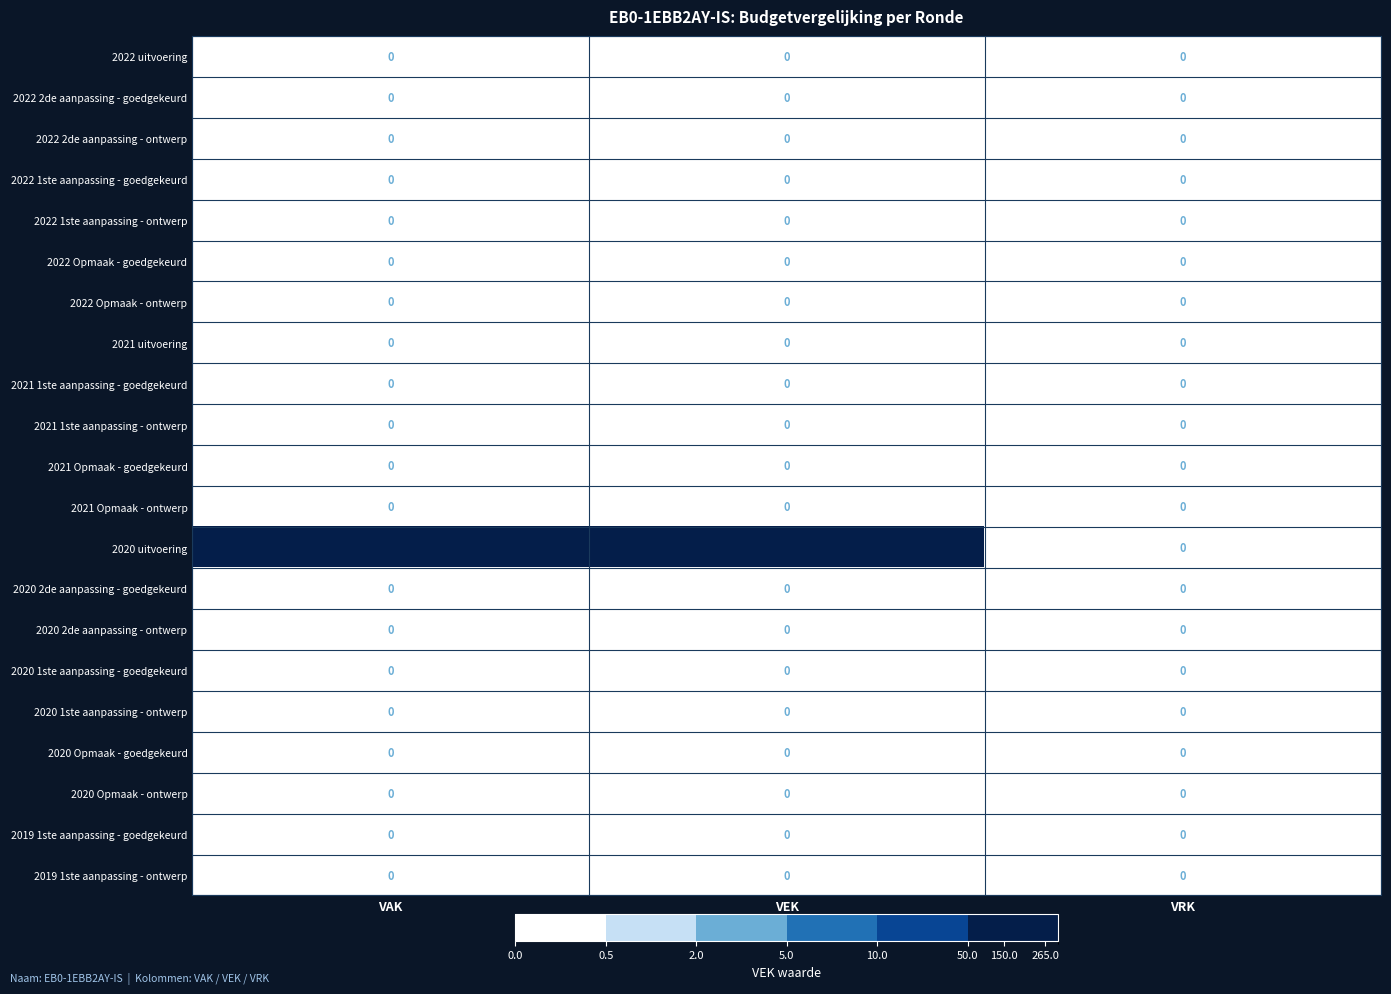

The 2022 Opmaak - ontwerp series shows 0 at VRK. True or false?

True